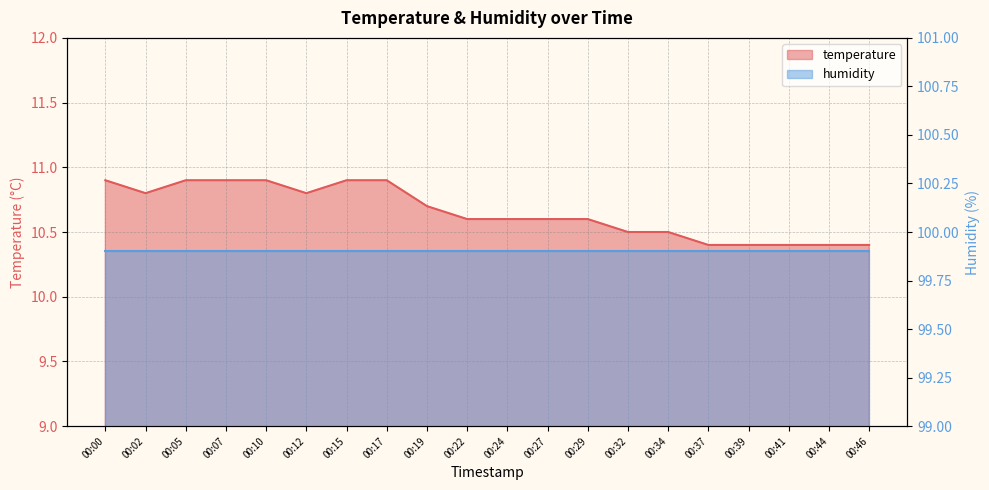

Rank the categories by value from lowest to highest.

00:37, 00:39, 00:41, 00:44, 00:46, 00:32, 00:34, 00:22, 00:24, 00:27, 00:29, 00:19, 00:02, 00:12, 00:00, 00:05, 00:07, 00:10, 00:15, 00:17